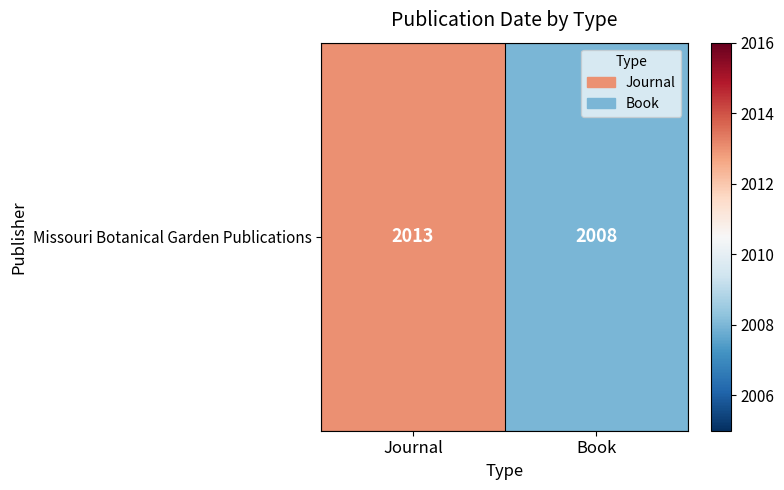

Read the value at Book.

2008